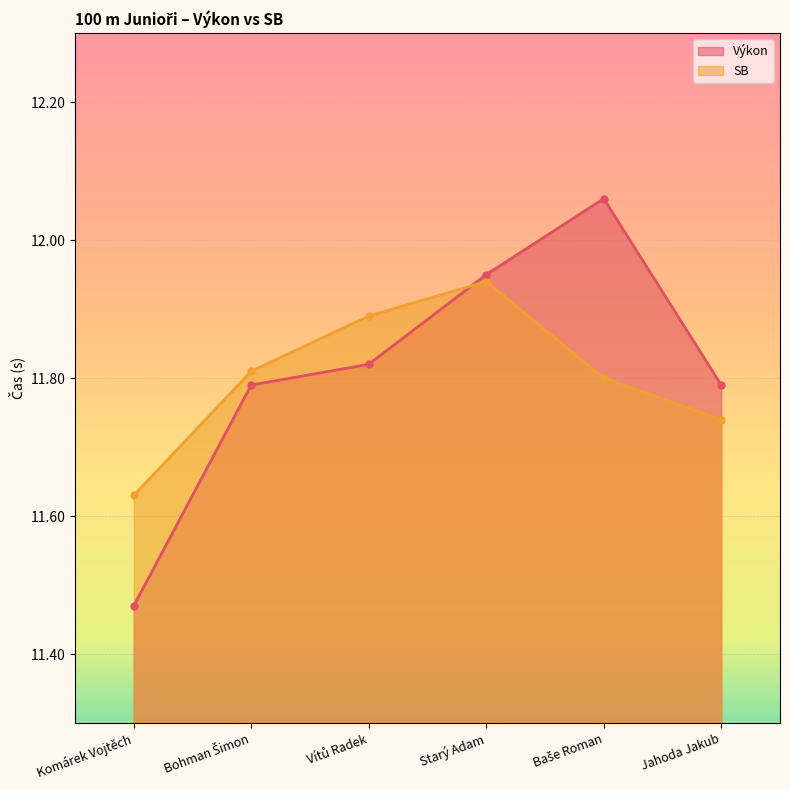

List the series in order of their peak value, lowest first.

SB, Výkon